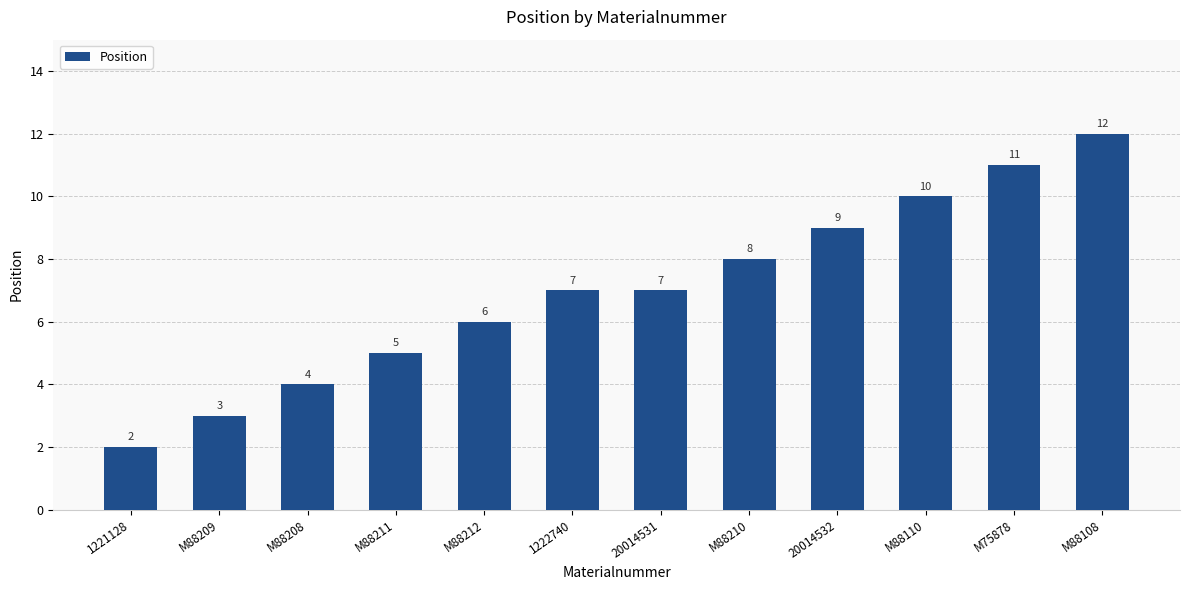

What value does the data have at M88212?

6